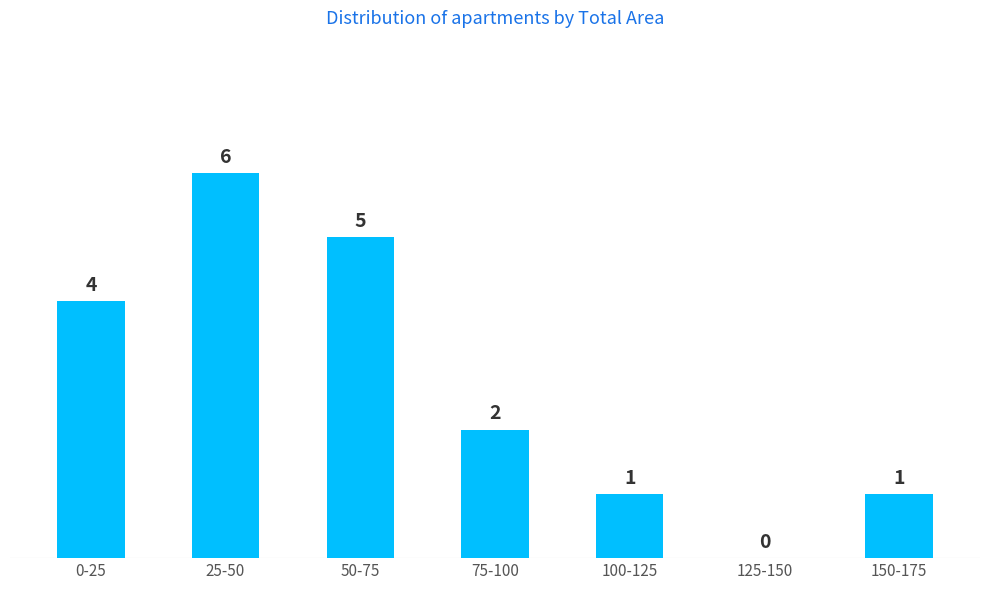

Reading left to right, what are all the values shown in this chart?

0-25=4	25-50=6	50-75=5	75-100=2	100-125=1	125-150=0	150-175=1